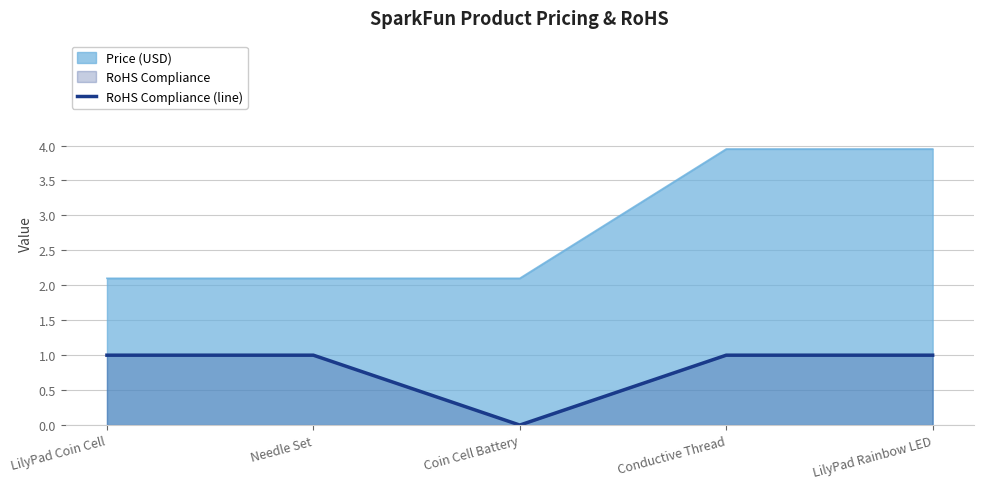

What position from the left is Conductive Thread?

4